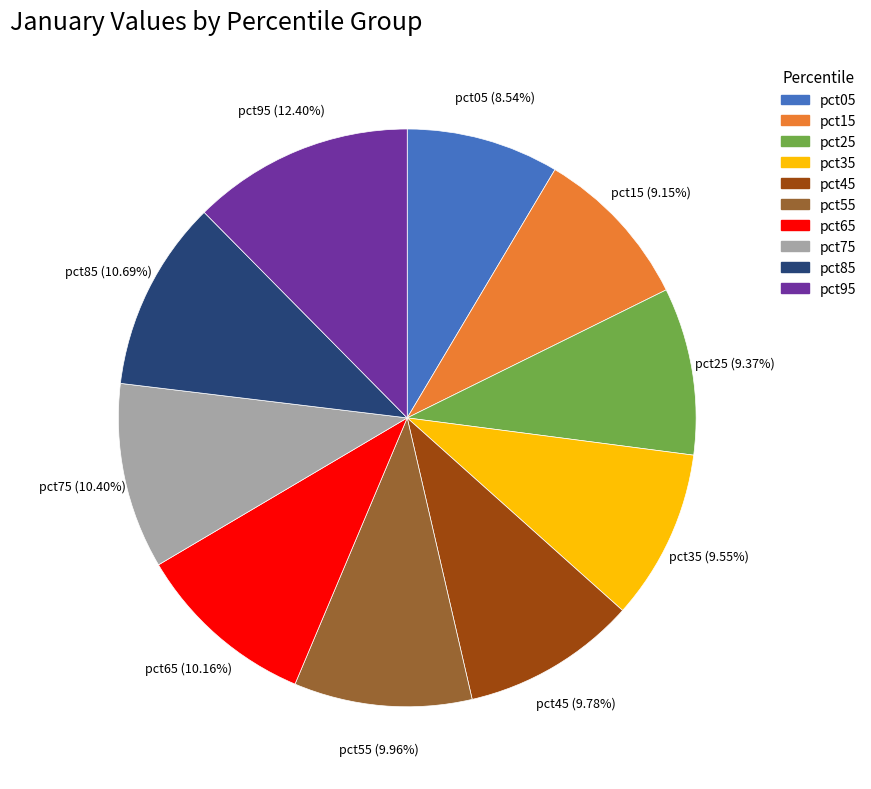

What percentage is the pct55 slice, to the nearest percent?

10%